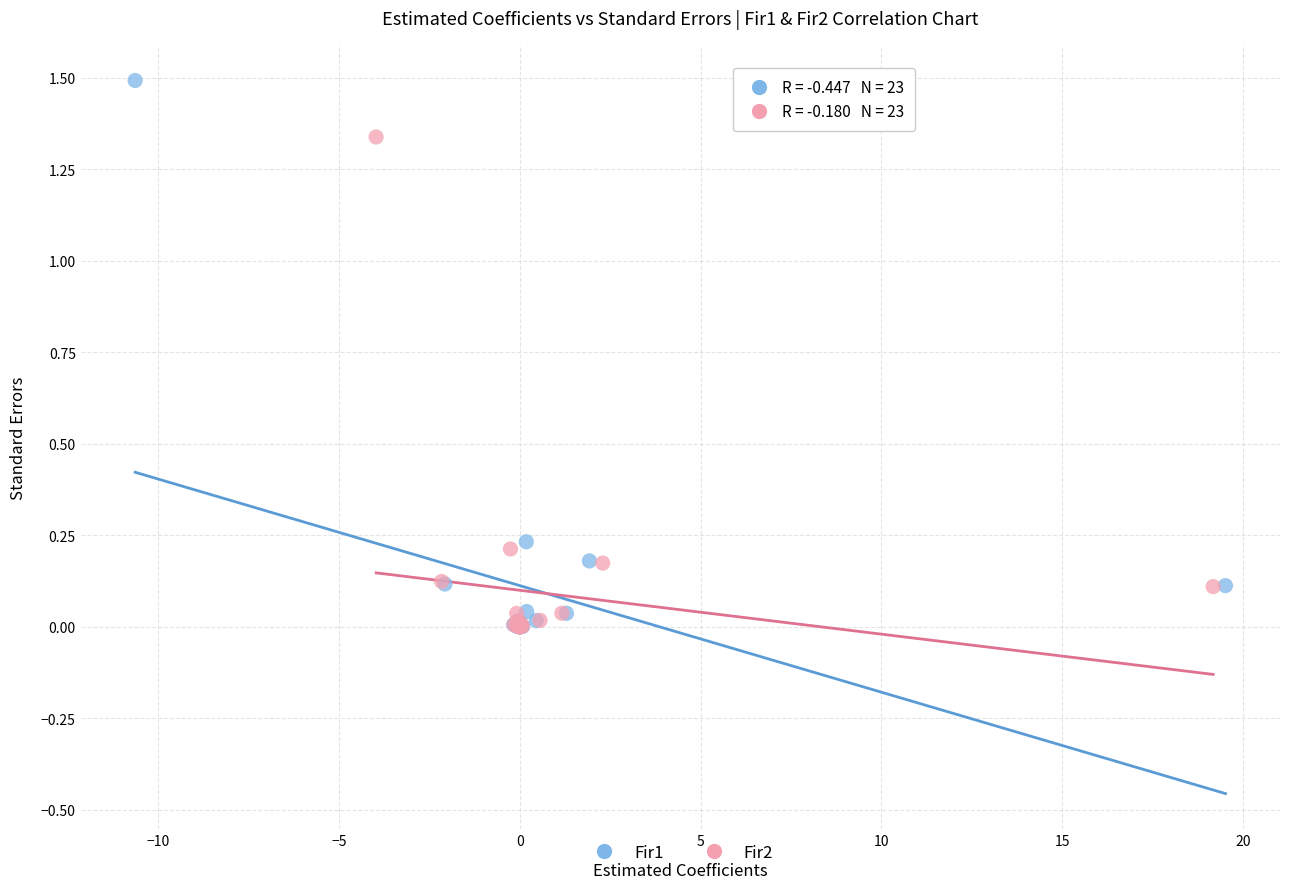

What are all the series names shown in the legend?

Fir1, Fir2